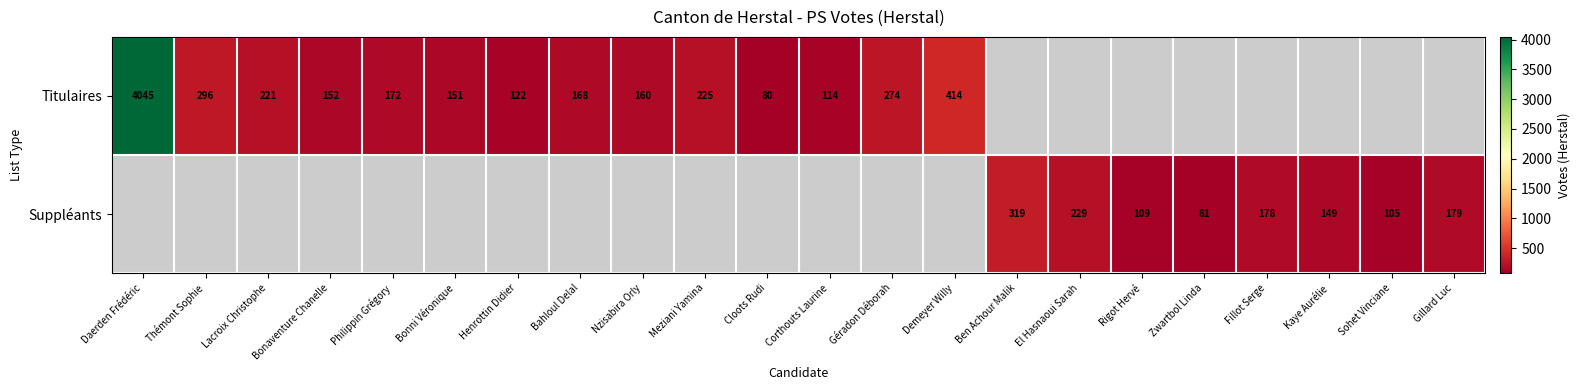

At which category does the chart reach its peak across all series?

Daerden Frédéric